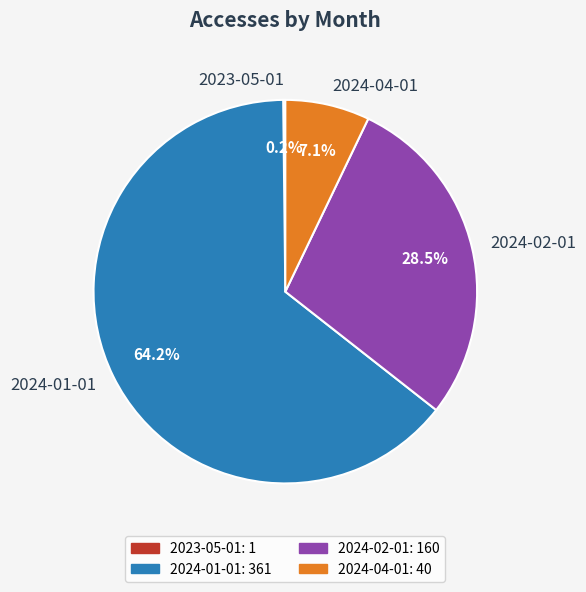

What is the ratio of the value at 2024-01-01 to the value at 2024-02-01?

2.3